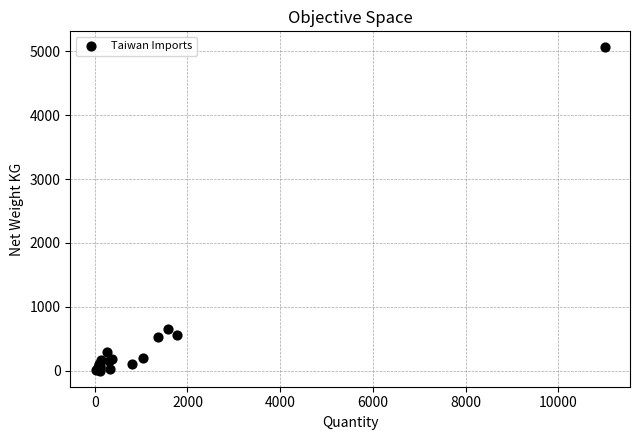

What Y value in the scatter plot is closest to 2531?

658.5